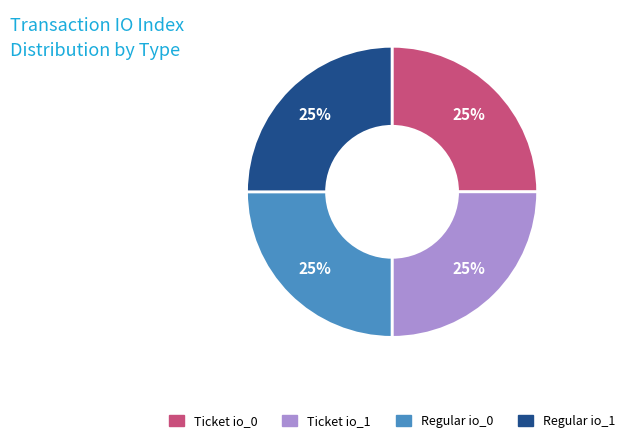

How many segments does this pie chart have?

4